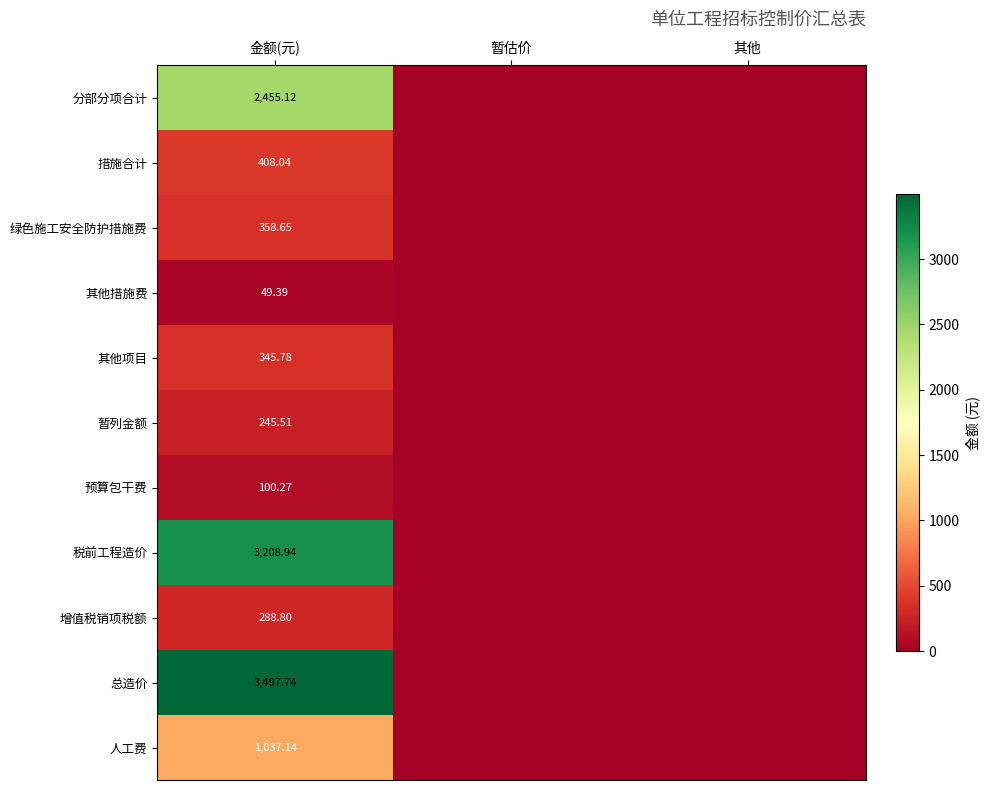

At which category is the sum across all series the highest?

金额(元)